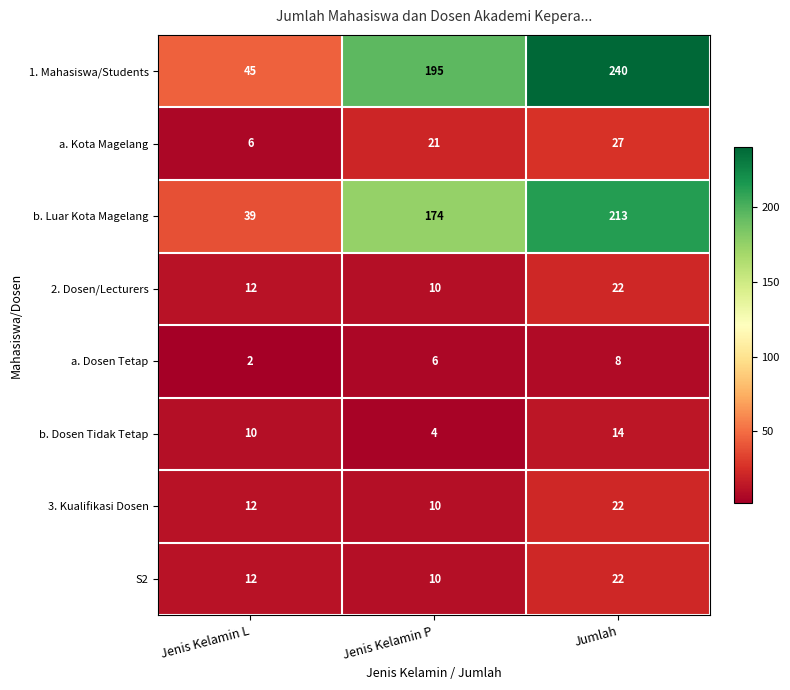

Reading left to right, transcribe all the data shown in this chart.

1. Mahasiswa/Students: Jenis Kelamin L=45	Jenis Kelamin P=195	Jumlah=240
a. Kota Magelang: Jenis Kelamin L=6	Jenis Kelamin P=21	Jumlah=27
b. Luar Kota Magelang: Jenis Kelamin L=39	Jenis Kelamin P=174	Jumlah=213
2. Dosen/Lecturers: Jenis Kelamin L=12	Jenis Kelamin P=10	Jumlah=22
a. Dosen Tetap: Jenis Kelamin L=2	Jenis Kelamin P=6	Jumlah=8
b. Dosen Tidak Tetap: Jenis Kelamin L=10	Jenis Kelamin P=4	Jumlah=14
3. Kualifikasi Dosen: Jenis Kelamin L=12	Jenis Kelamin P=10	Jumlah=22
S2: Jenis Kelamin L=12	Jenis Kelamin P=10	Jumlah=22